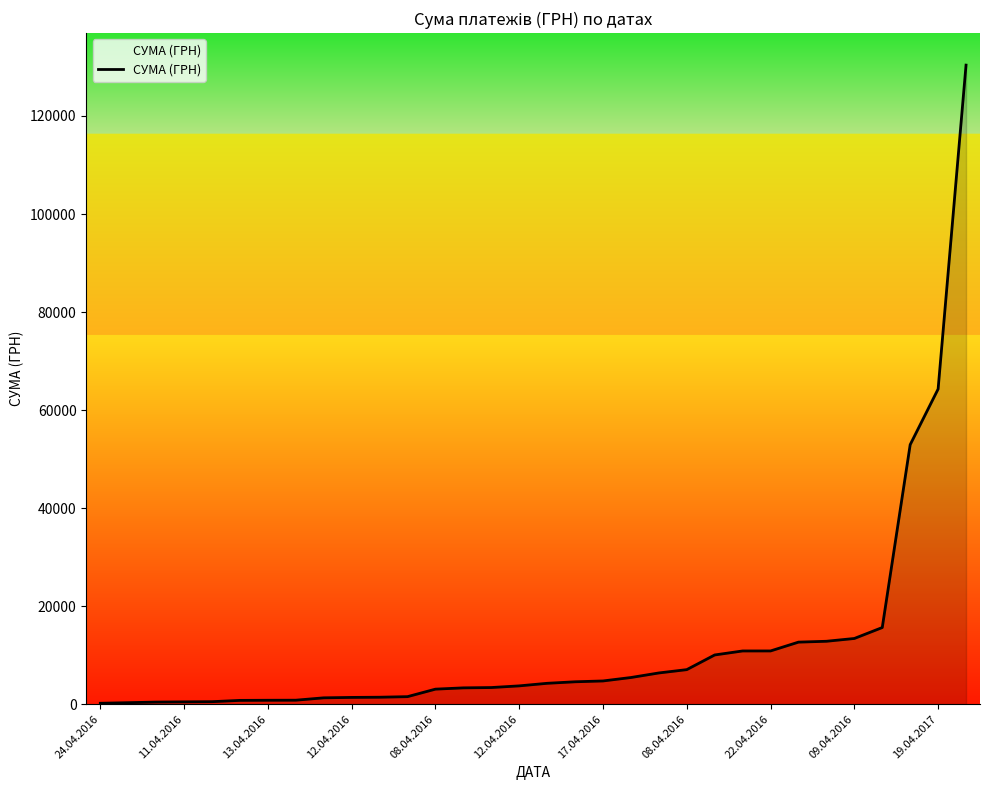

What is the maximum value shown in the chart?

130379.7